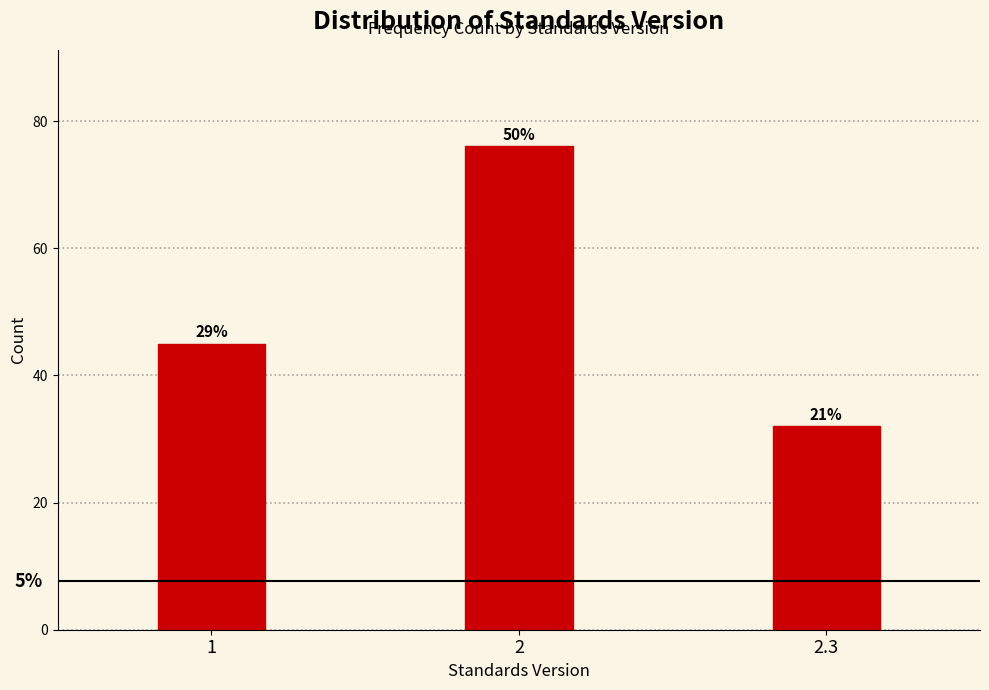

Does the chart contain any negative values?

No